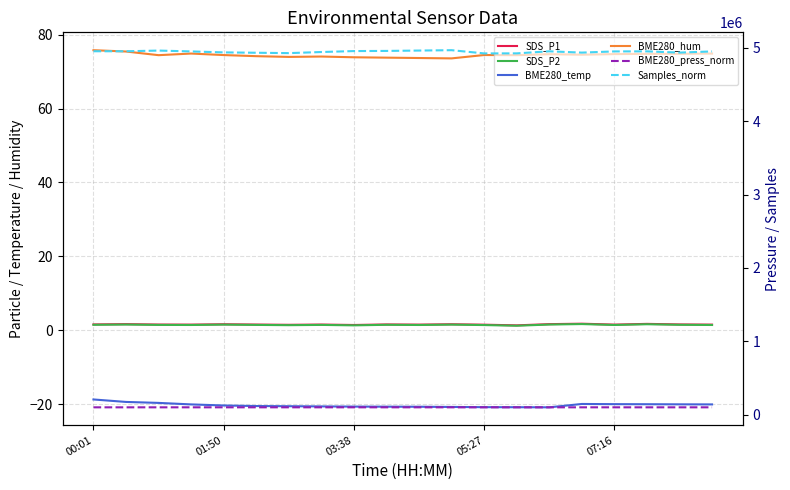

True or false: SDS_P2 and BME280_press_norm cross at least once.

False